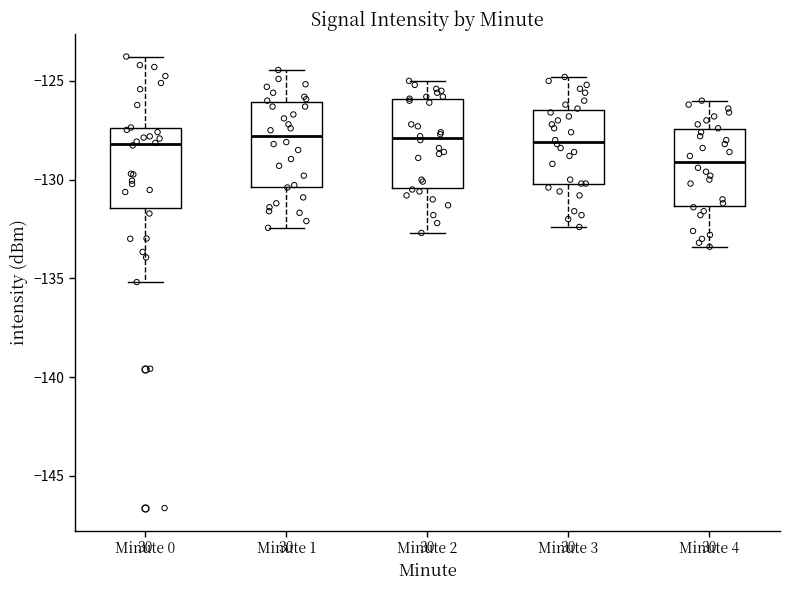

Reading left to right, transcribe this box plot: for each box, give where its median line is, the range the box spans, and where its two whiskers end, as read against the y-axis. The values are not printed on the chart, so give them approximately, as read against the axis.

Minute 0: median -128.0, box -131.5 to -127.5, whiskers -135.0 to -124.0
Minute 1: median -128.0, box -130.5 to -126.0, whiskers -132.5 to -124.5
Minute 2: median -128.0, box -130.5 to -126.0, whiskers -132.5 to -125.0
Minute 3: median -128.0, box -130.0 to -126.5, whiskers -132.5 to -125.0
Minute 4: median -129.0, box -131.5 to -127.5, whiskers -133.5 to -126.0